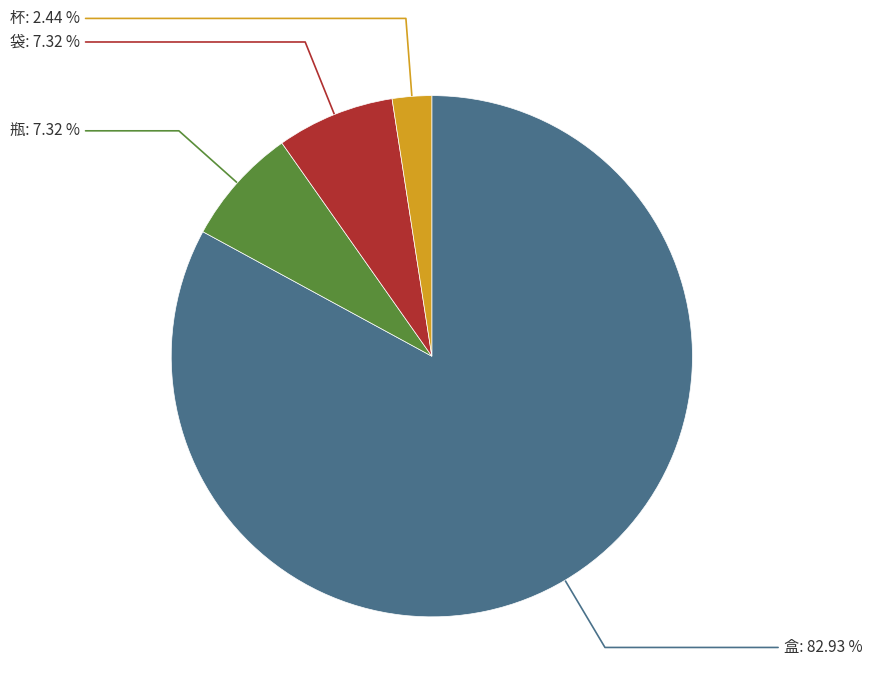

Which slice is the largest?

盒